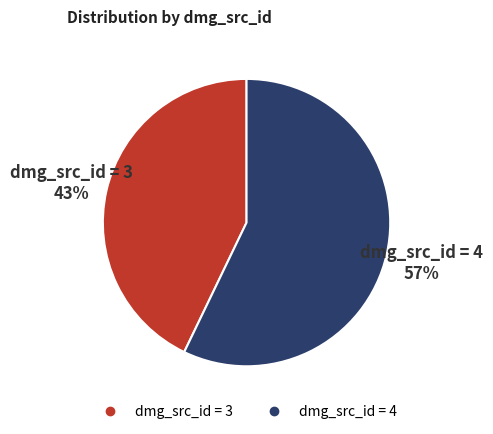

Combined, do dmg_src_id = 3 and dmg_src_id = 4 account for over 50%?

Yes